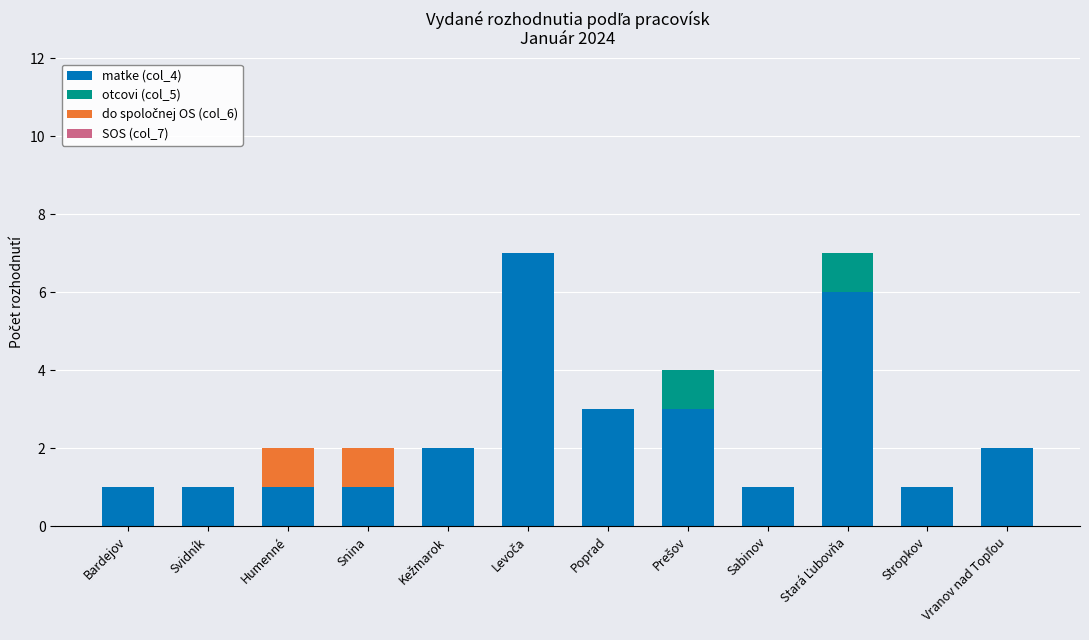

Is it true that matke (col_4) equals 2 at Snina?

False